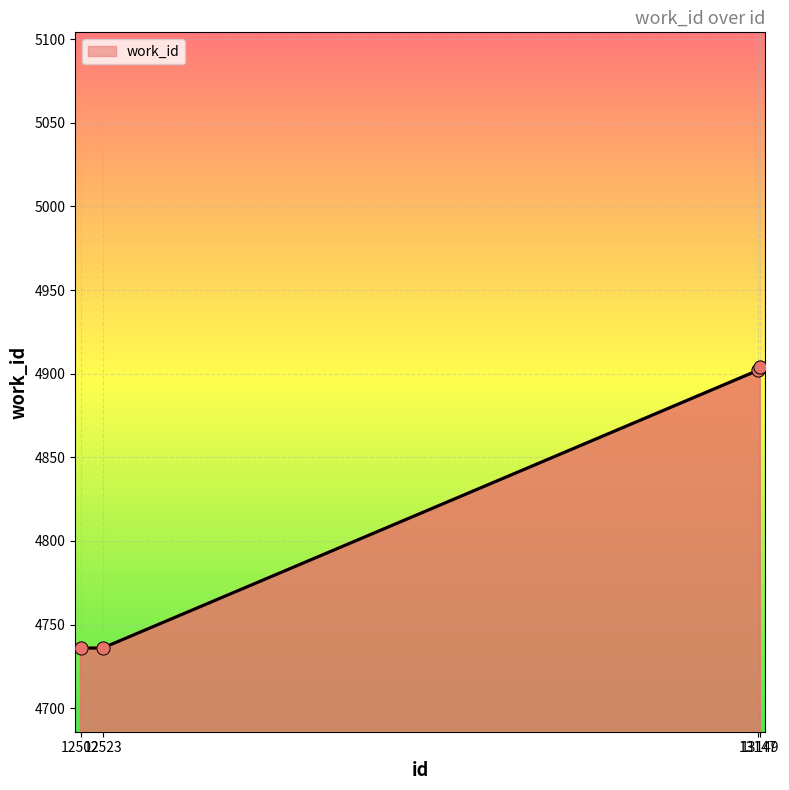

Which has a higher value, 13147 or 12502?

13147